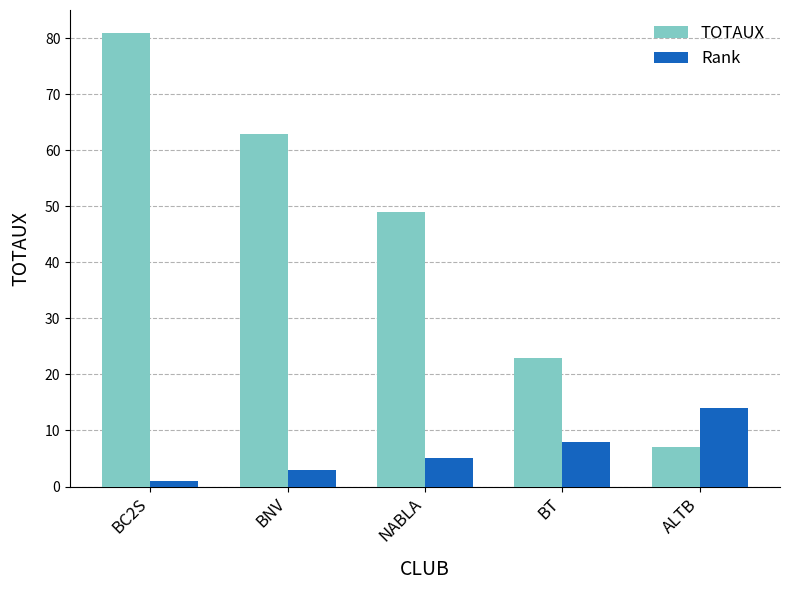

What is the sum of the TOTAUX values at BNV and ALTB?

70